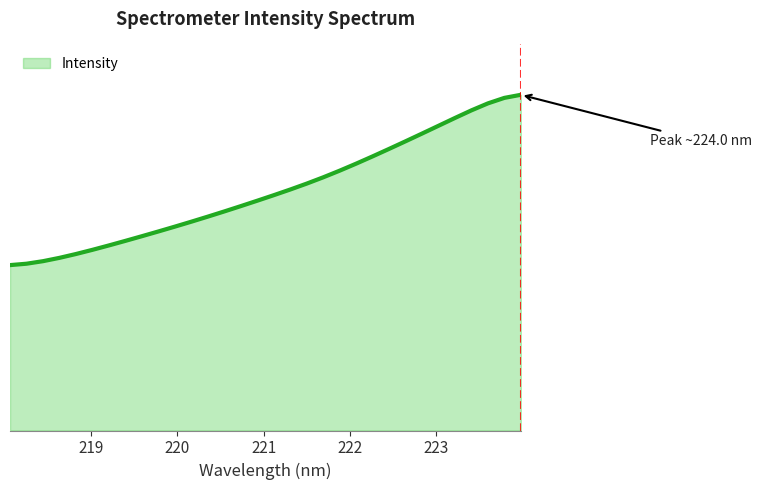

What is the smallest value displayed?

2760.3